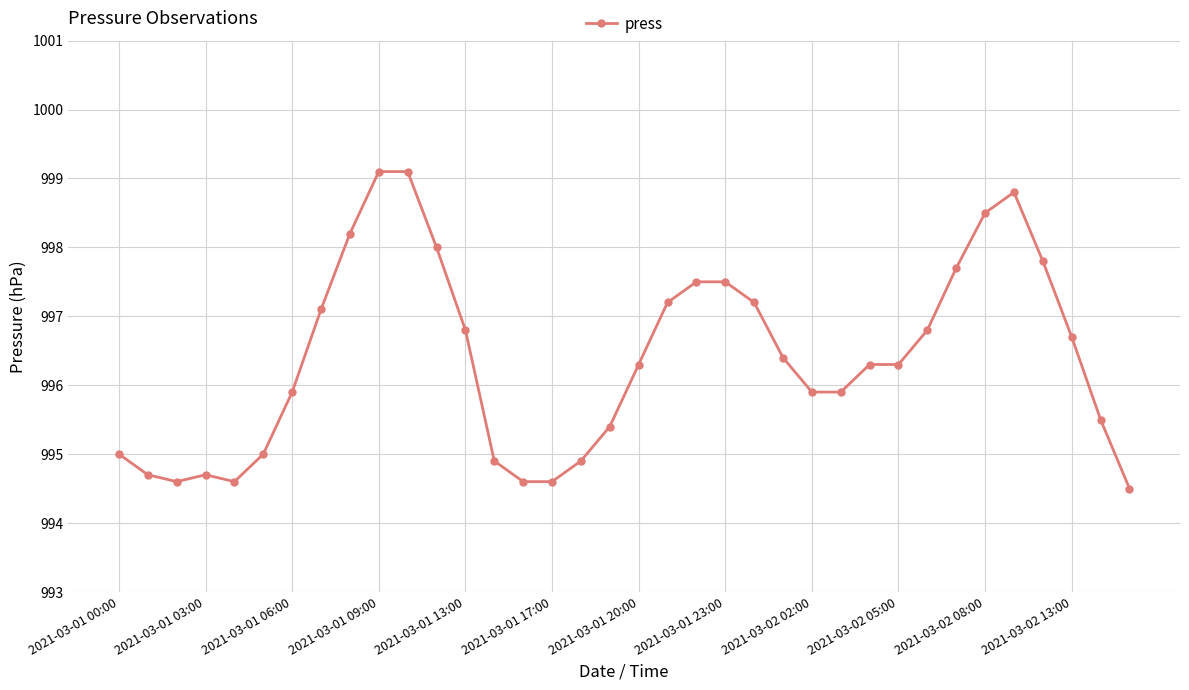

What is the value of the 17th point from the left?

994.9